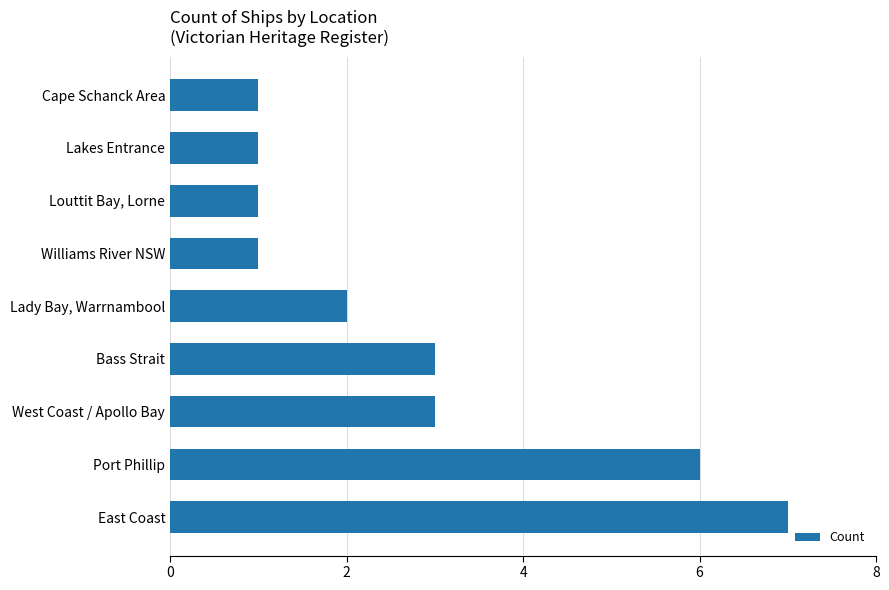

What value does the data have at Bass Strait?

3